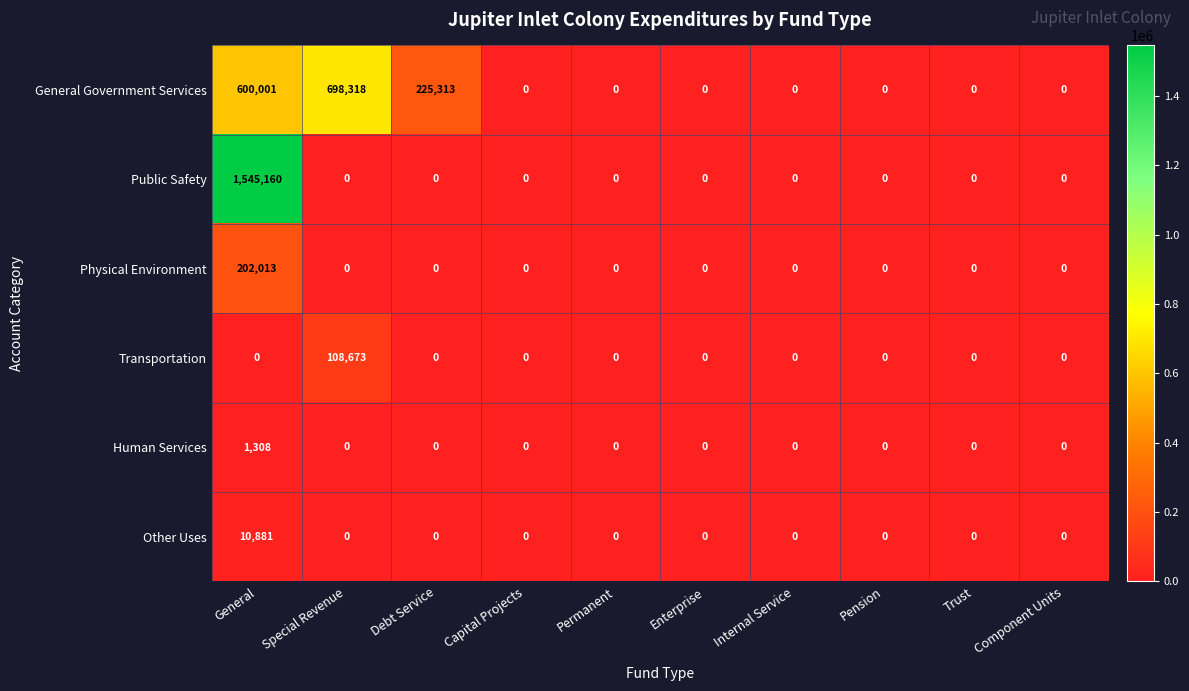

Where is General Government Services nearest to the value 349159?

Debt Service